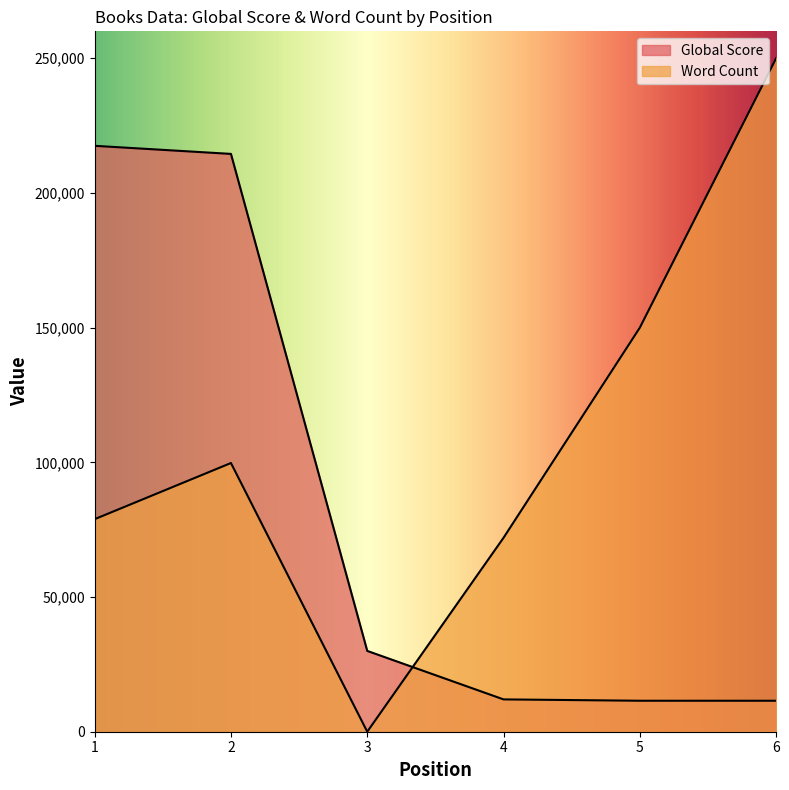

Is it true that Global Score equals 12000 at 4?

True